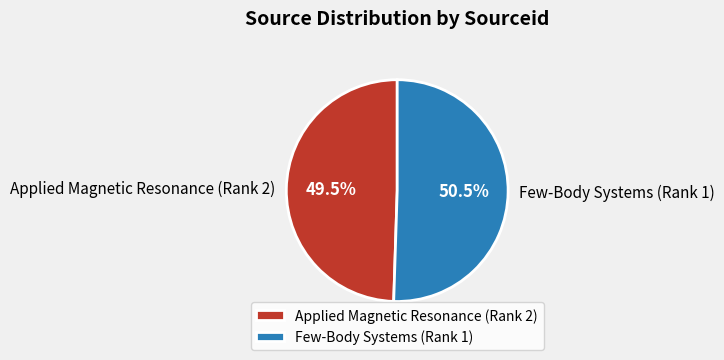

Is there a majority slice in this chart?

Yes